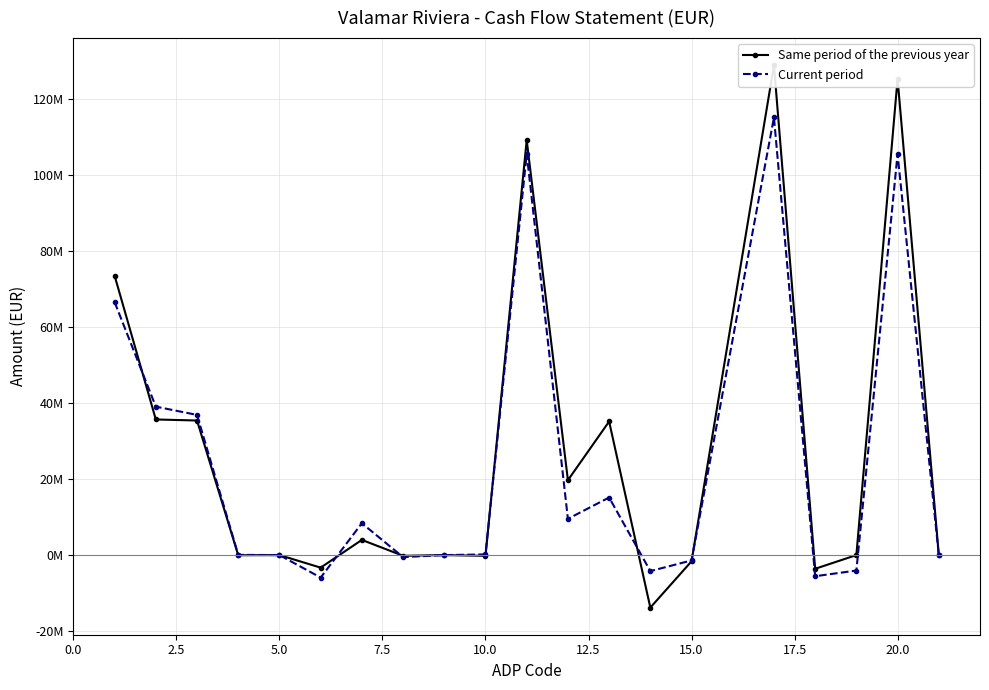

What is the difference between the maximum and minimum values in the Same period of the previous year series?

142786869